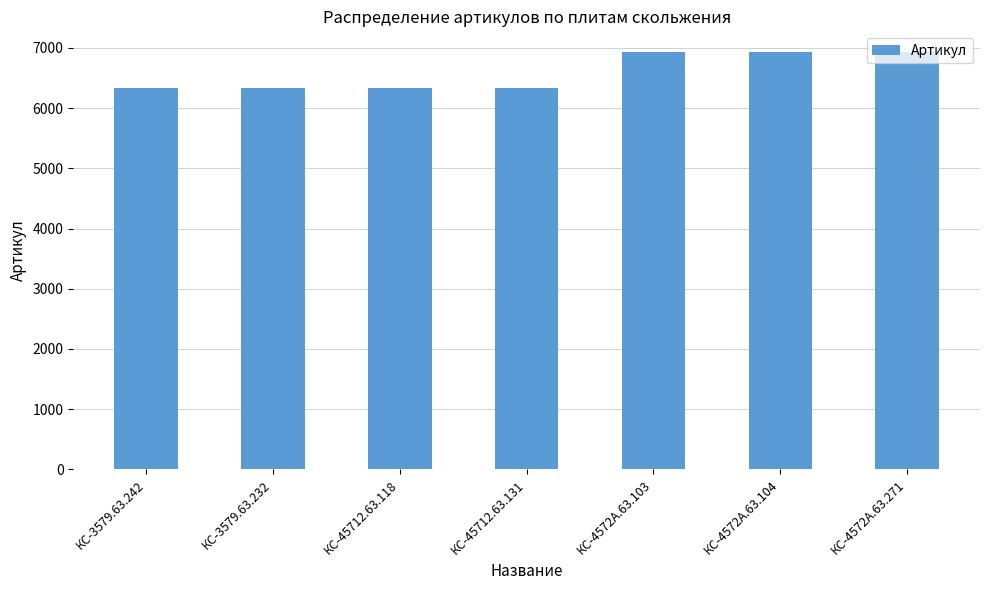

What is the value of the 3rd bar from the left?

6340